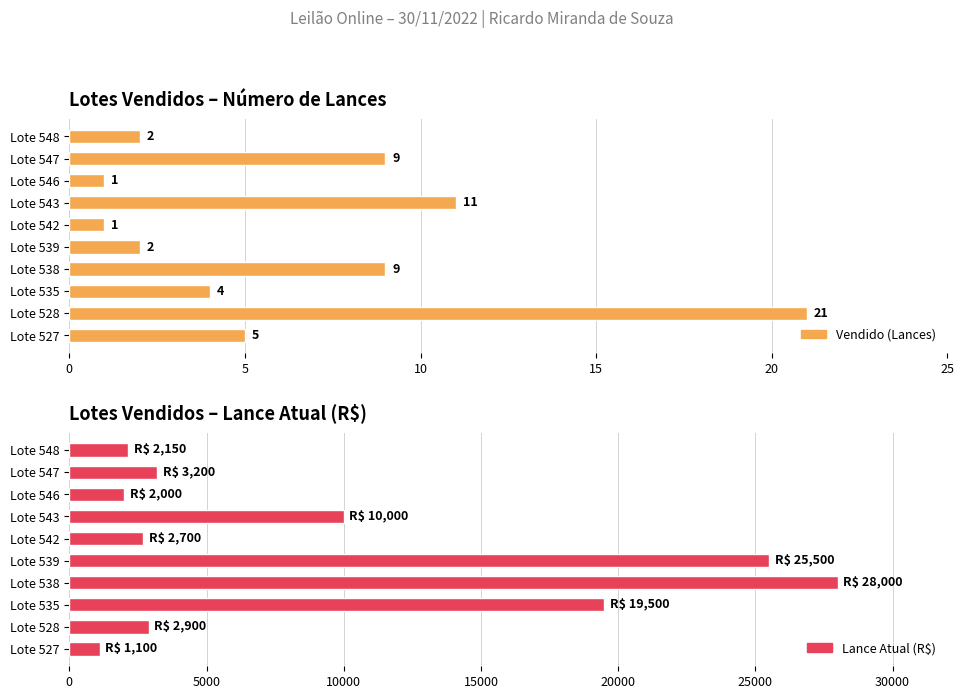

Reading right to left, list all the values displayed in this chart.

Vendido (Lances): 2	9	1	11	1	2	9	4	21	5
Lance Atual (R$): 2150	3200	2000	10000	2700	25500	28000	19500	2900	1100